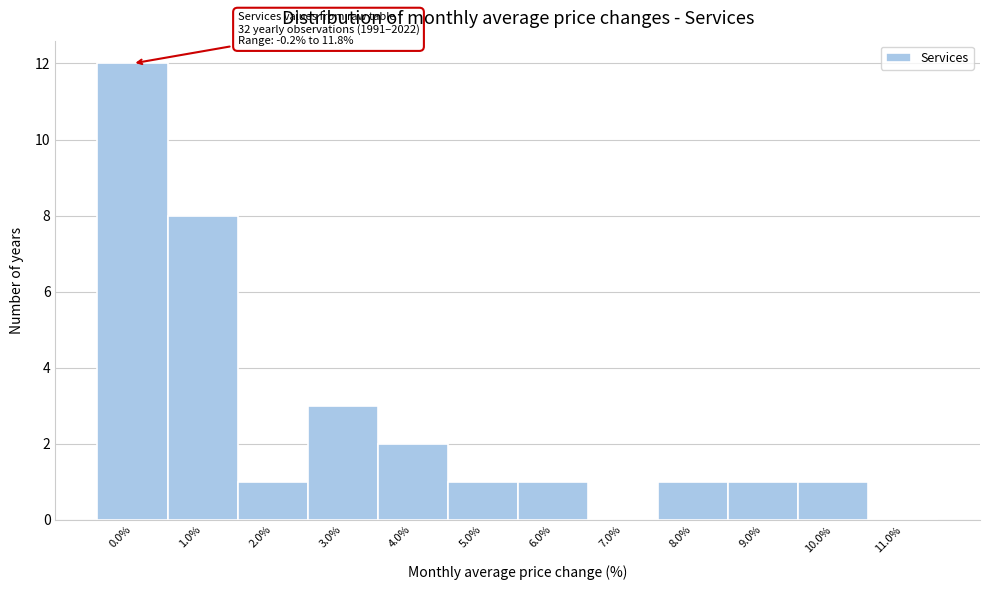

Which range on the x-axis has the tallest bar?

-0.5 to 0.5